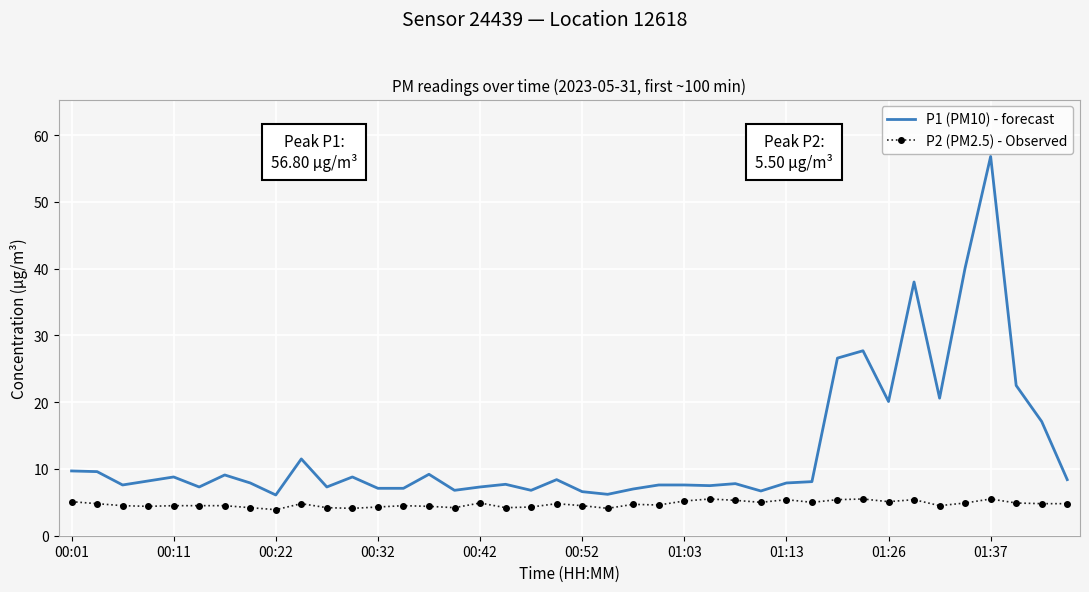

What is the difference between the maximum and minimum values in the P1 (PM10) - forecast series?

50.7